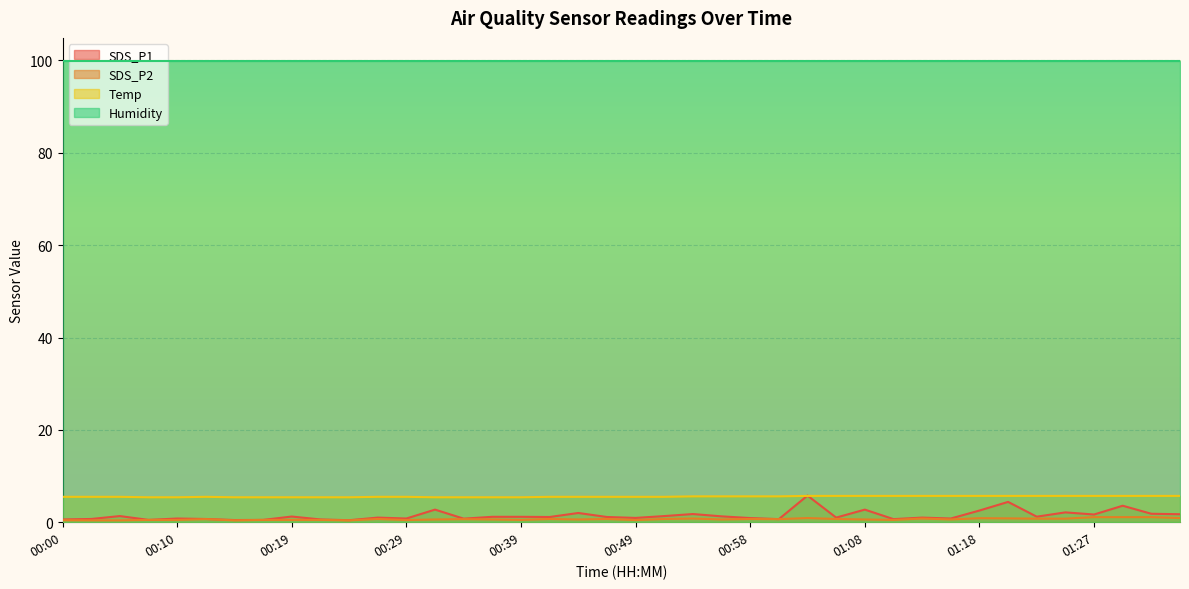

Is it true that Temp equals 5.7 at 01:27?

True